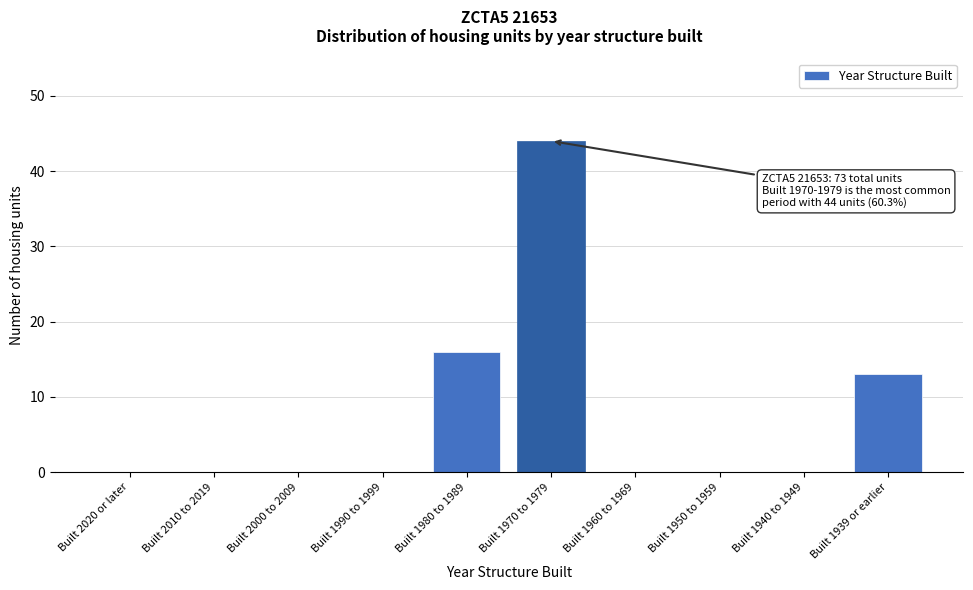

Reading left to right, extract all data points from this chart.

Built 2020 or later=0	Built 2010 to 2019=0	Built 2000 to 2009=0	Built 1990 to 1999=0	Built 1980 to 1989=16	Built 1970 to 1979=44	Built 1960 to 1969=0	Built 1950 to 1959=0	Built 1940 to 1949=0	Built 1939 or earlier=13